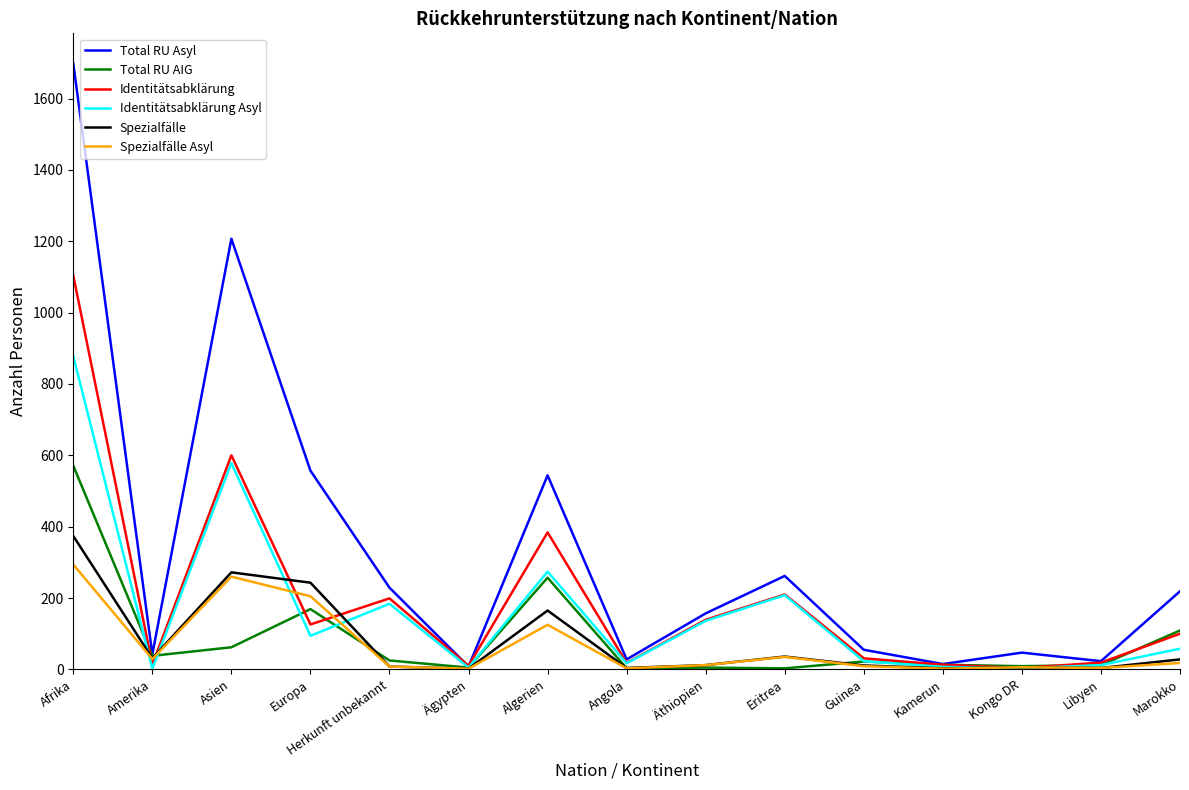

Which series has the largest range (max minus min)?

Total RU Asyl